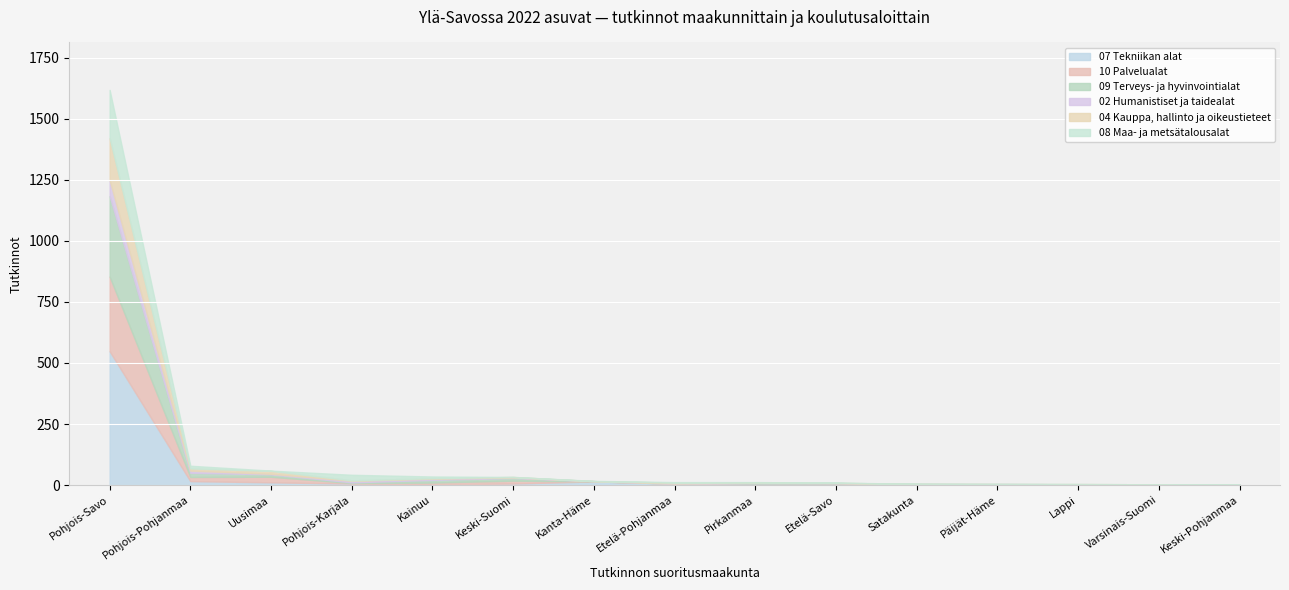

How many intersections are there between 04 Kauppa, hallinto ja oikeustieteet and 10 Palvelualat?

3